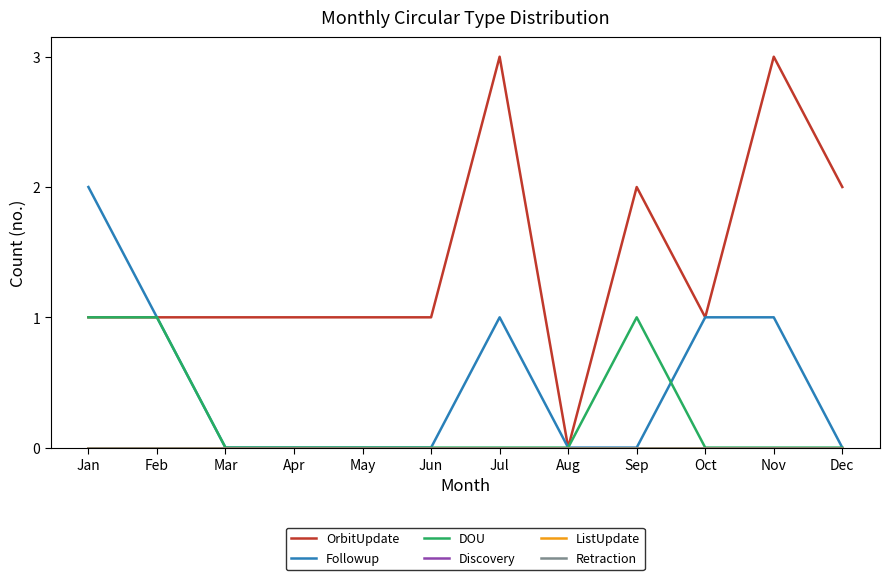

How many OrbitUpdate values are between 1 and 2?

9